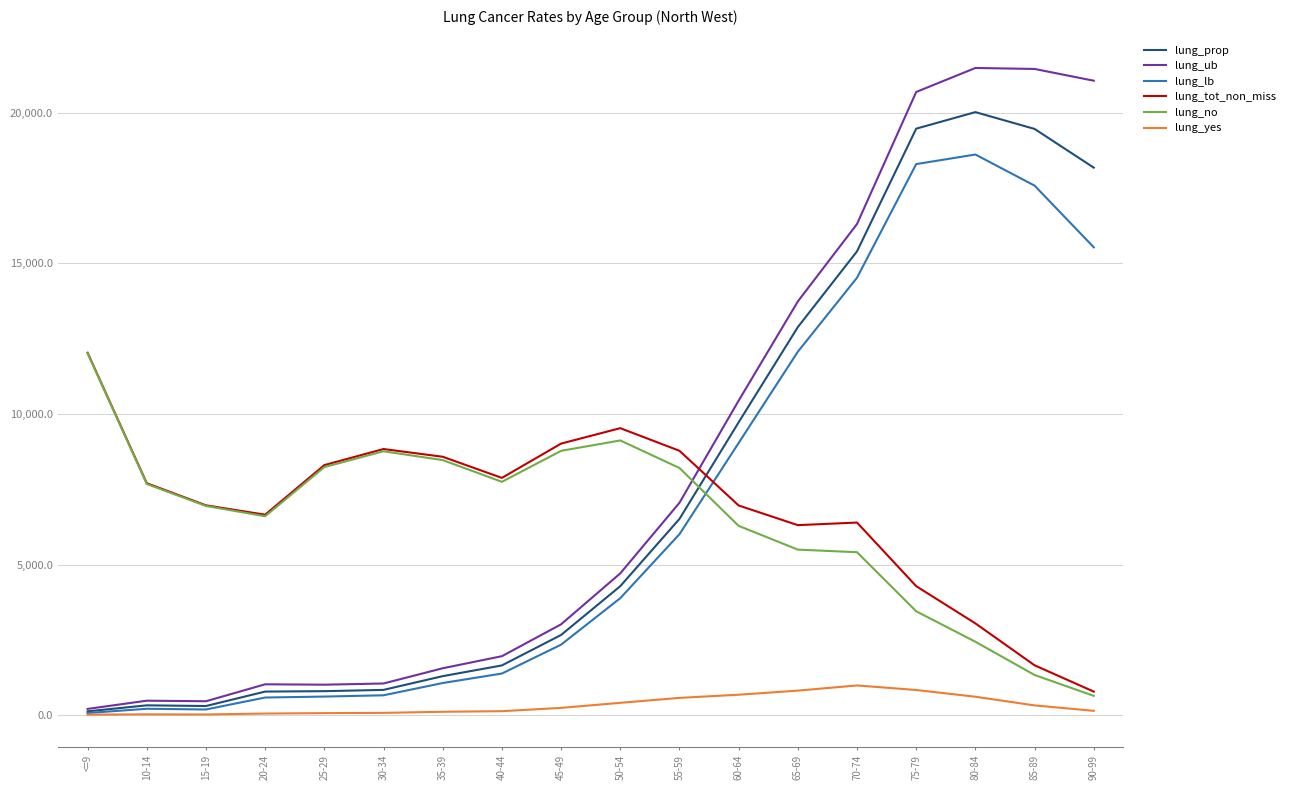

Which series has the widest spread of values?

lung_ub